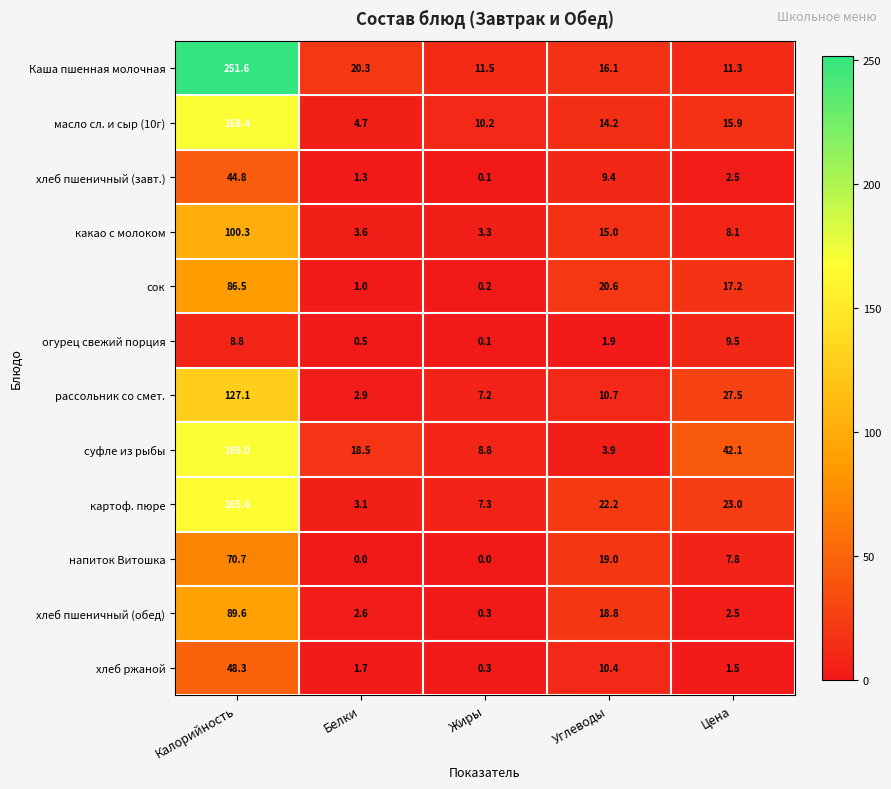

What is the total value across all series at Жиры?

49.3